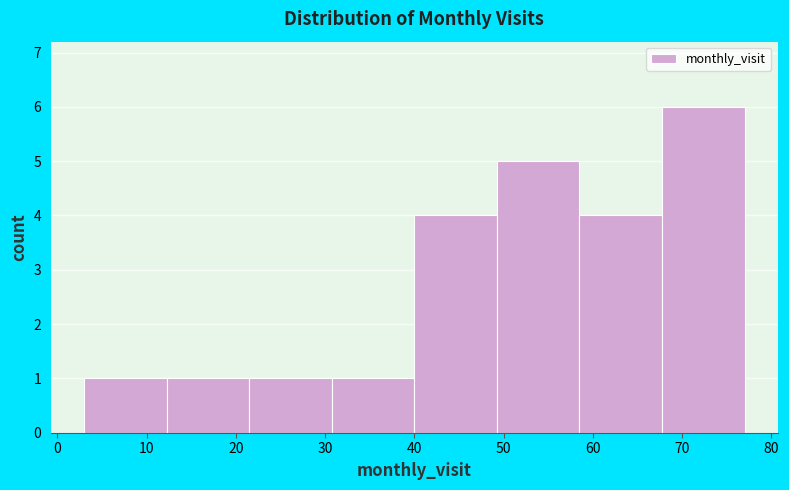

Reading left to right, transcribe this chart: for each bar, give the range it covers on the x-axis and its height. Neither the bar edges nor the heights are printed on the chart, so give them approximately, as read against the axes.

3 to 12: 1
12 to 22: 1
22 to 31: 1
31 to 40: 1
40 to 49: 4
49 to 59: 5
59 to 68: 4
68 to 77: 6